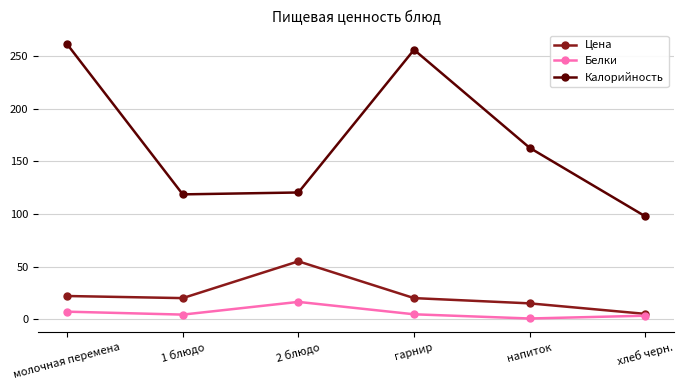

What is the label of the 1st point from the right?

хлеб черн.